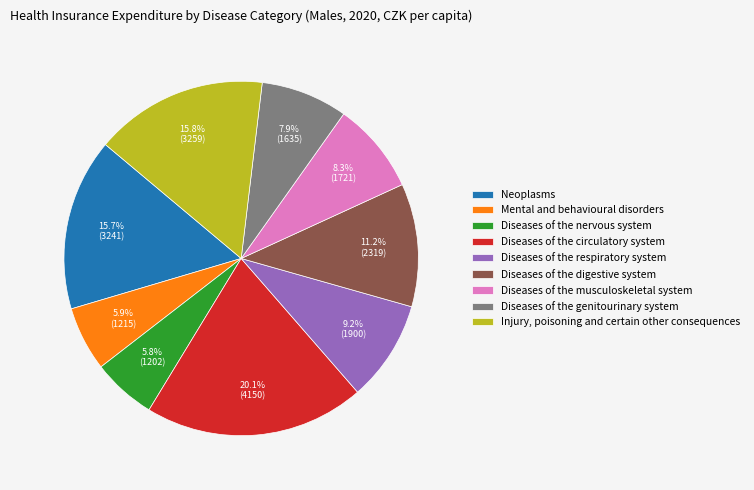

How many segments does this pie chart have?

9